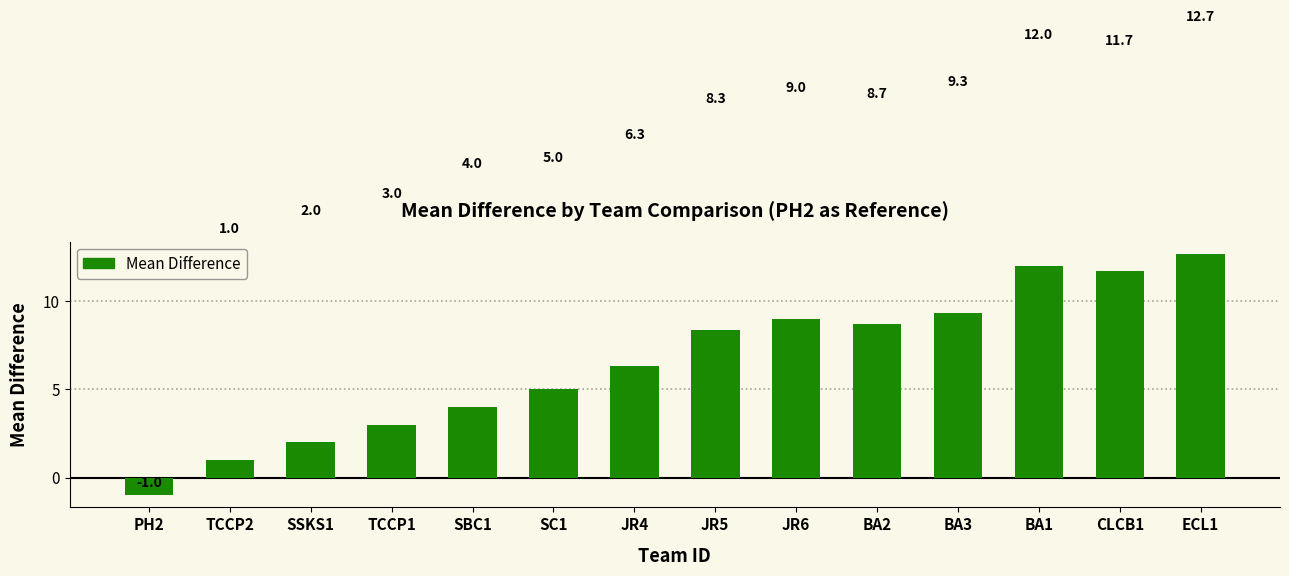

How many values are below zero?

1